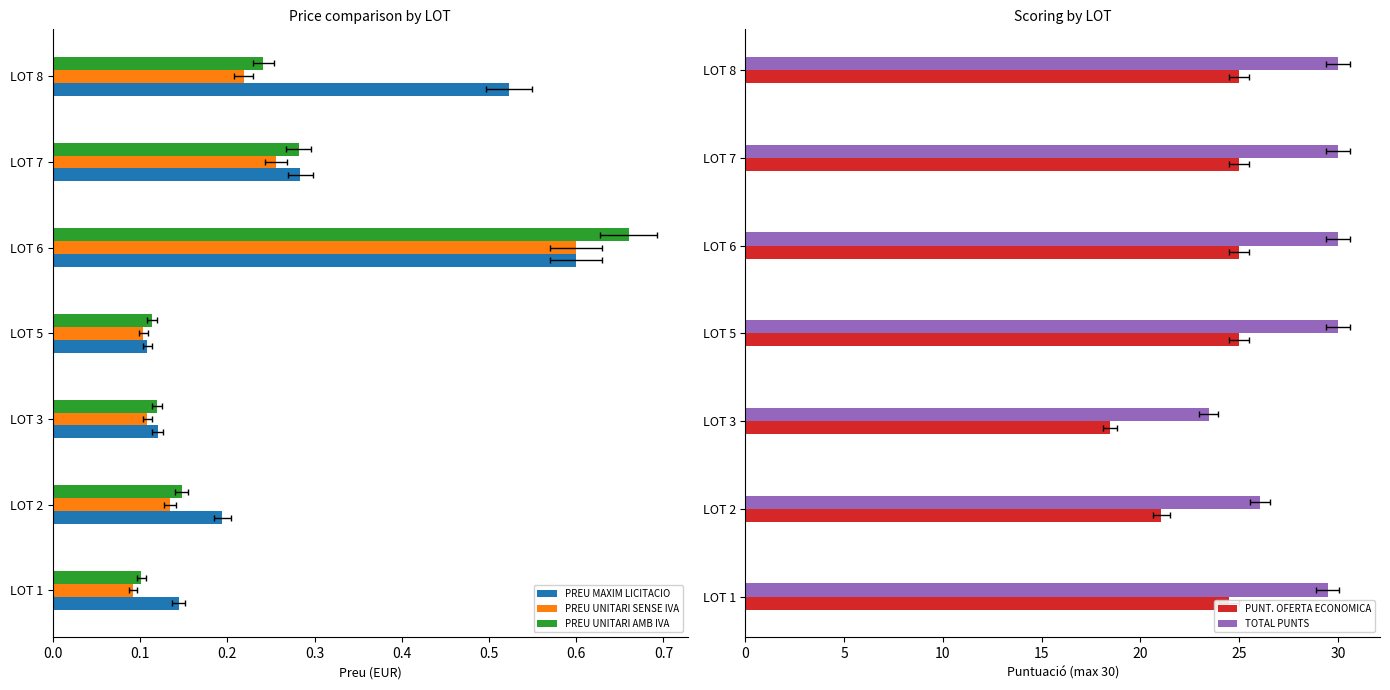

What are all the series names shown in the legend?

PREU MAXIM LICITACIO, PREU UNITARI SENSE IVA, PREU UNITARI AMB IVA, PUNT. OFERTA ECONOMICA, TOTAL PUNTS